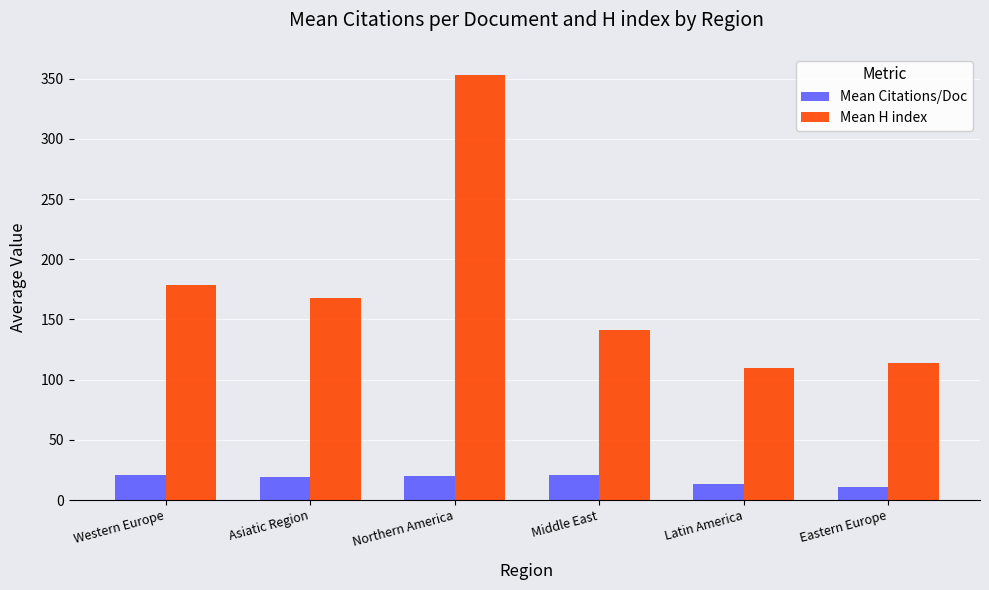

Is it true that Mean Citations/Doc equals 10.4 at Eastern Europe?

True